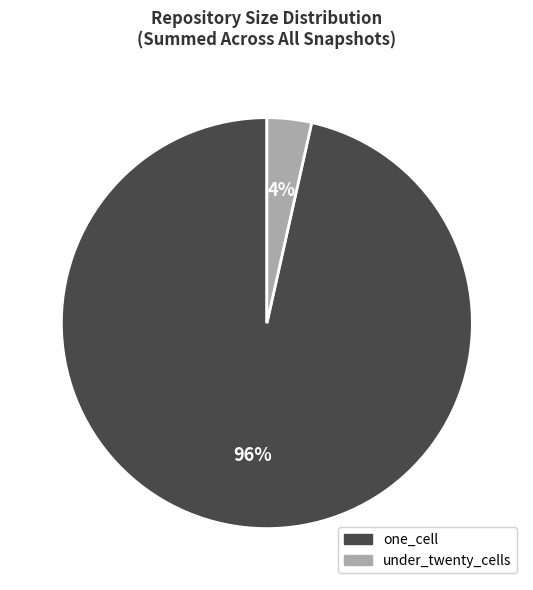

Is there a majority slice in this chart?

Yes